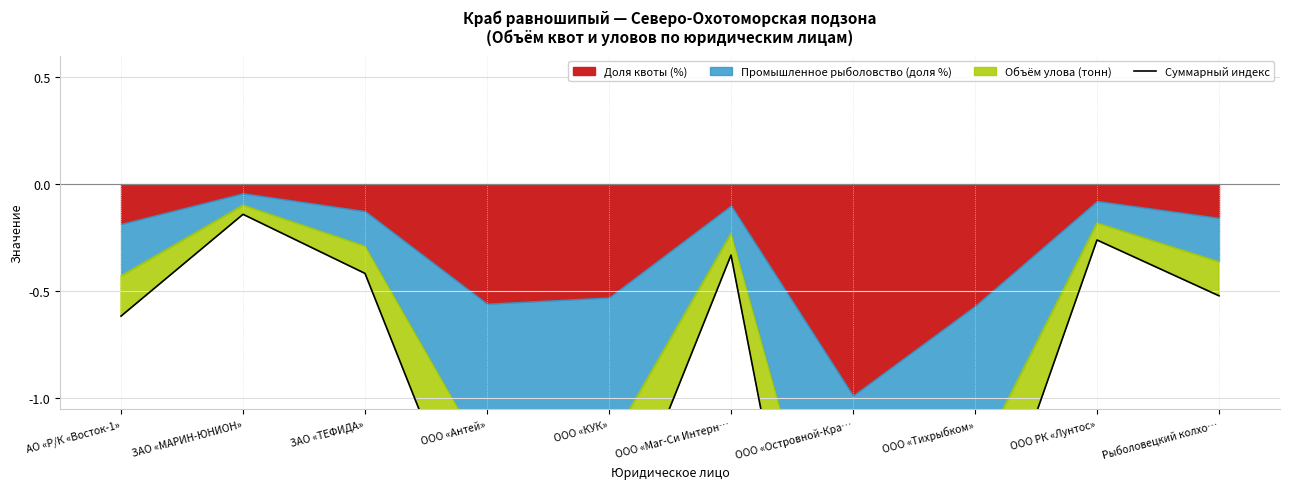

How many points are lower than both their immediate neighbors (excluding endpoints)?

2